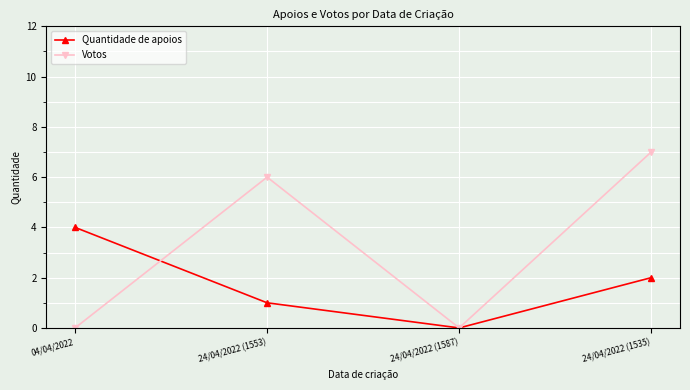

Reading right to left, list all the values displayed in this chart.

Quantidade de apoios: 2	0	1	4
Votos: 7	0	6	0